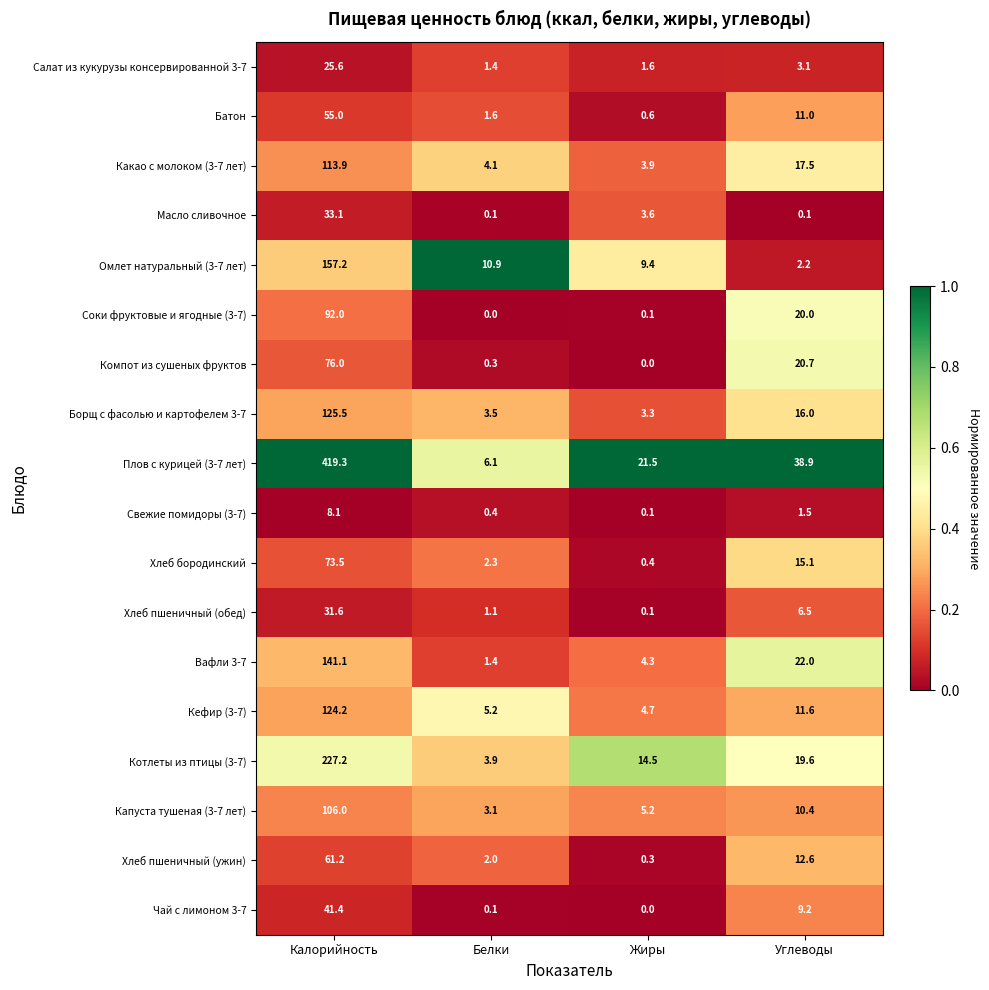

What is the greatest value displayed?

419.3